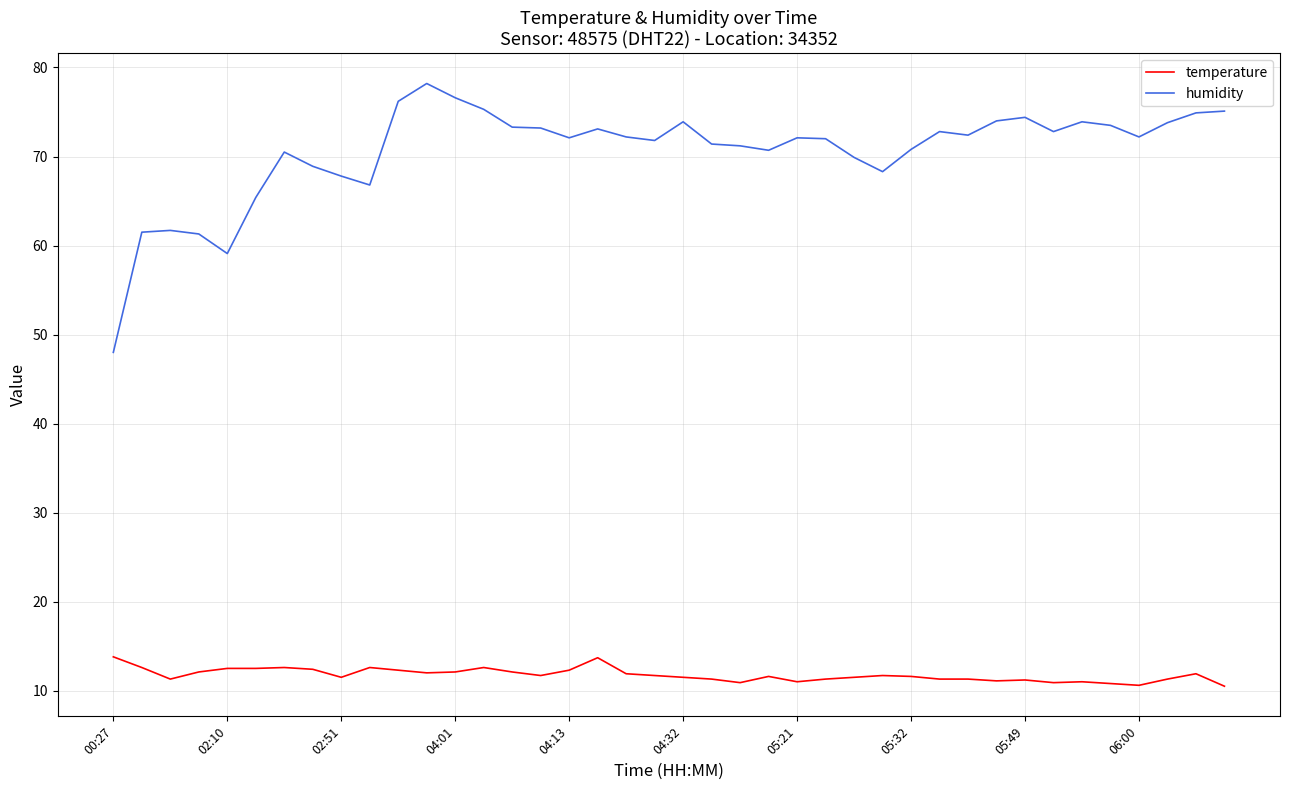

What is the highest value of the temperature series?

13.8